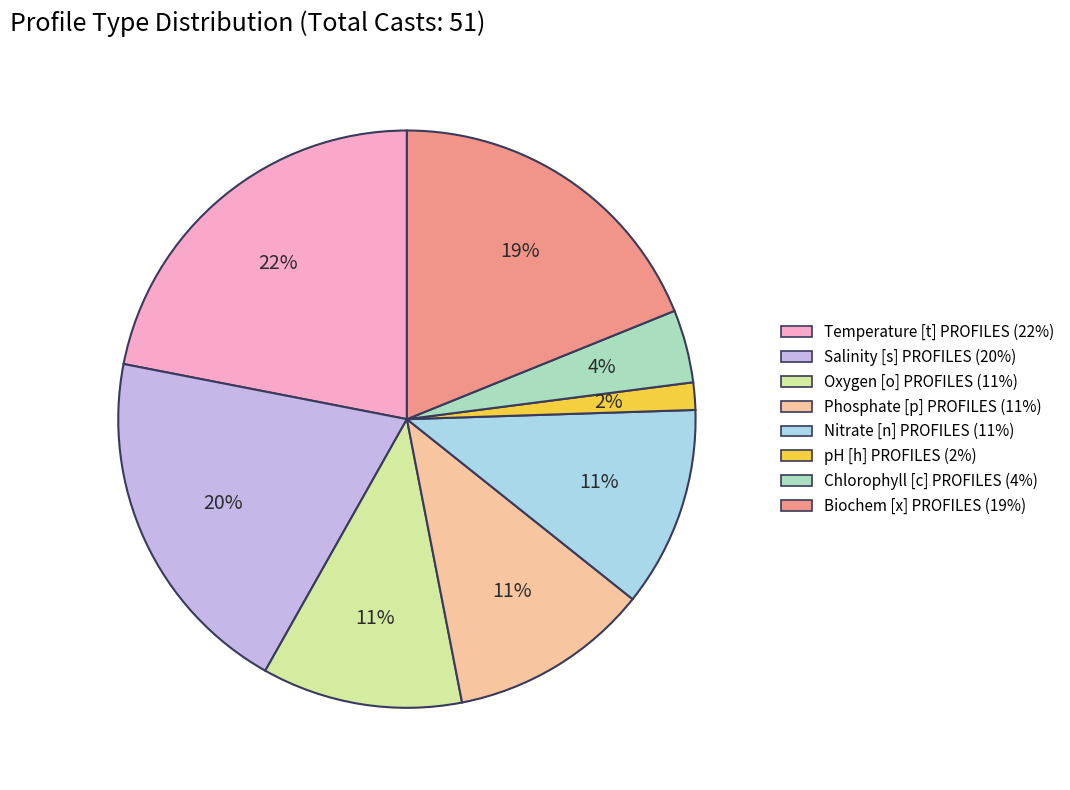

Approximately how many times larger is the value at Temperature [t] PROFILES compared to Phosphate [p] PROFILES?

2.0